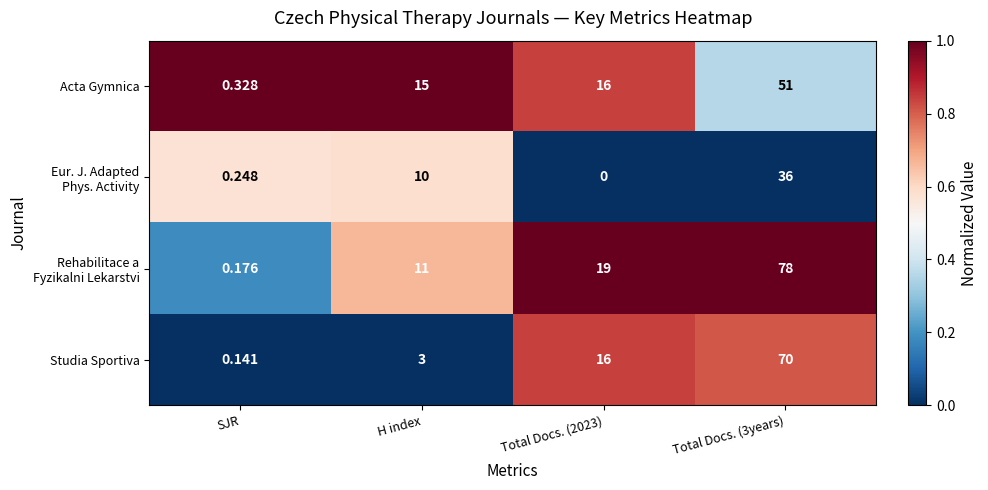

At which label does Studia Sportiva reach its minimum?

SJR